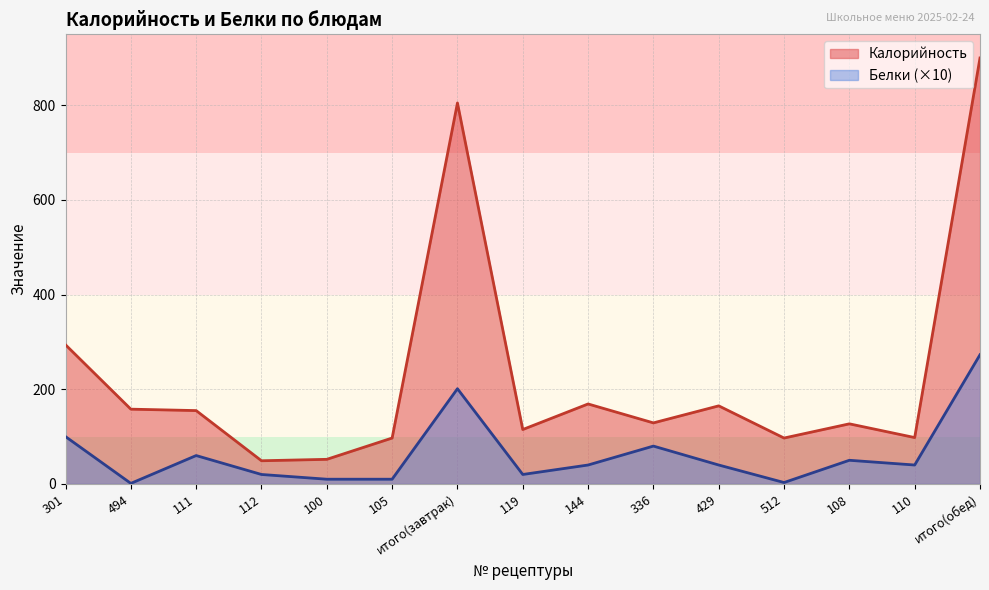

What position from the left is 336?

10